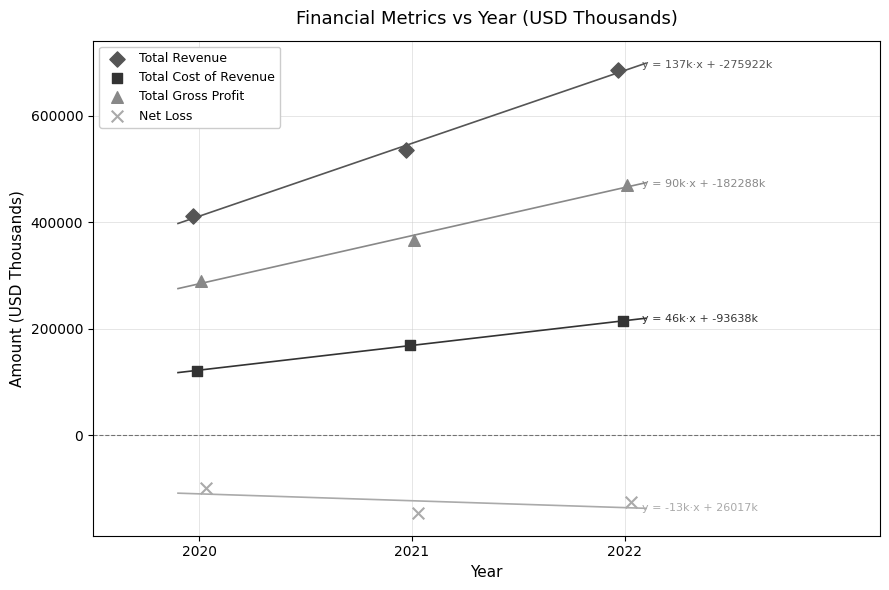

Which series has the largest Y range (max minus min)?

Total Revenue